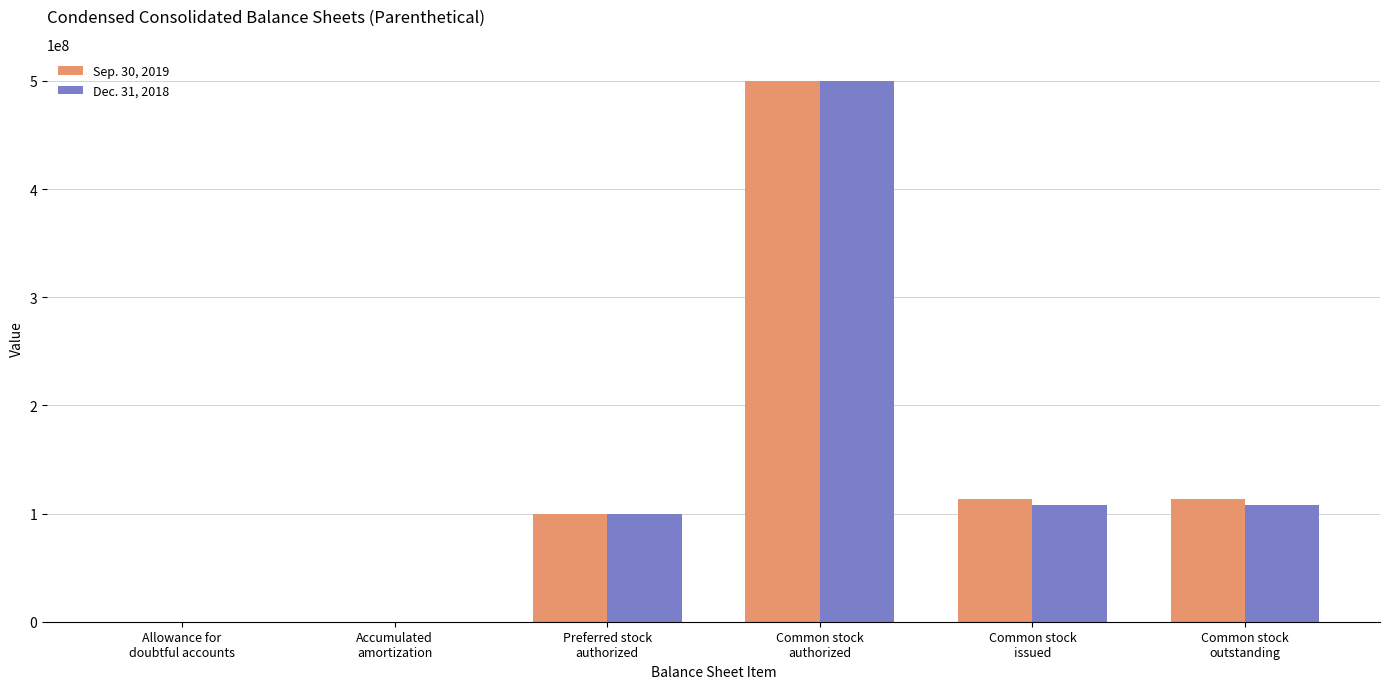

What is the sum of all Dec. 31, 2018 values?

816658796.6